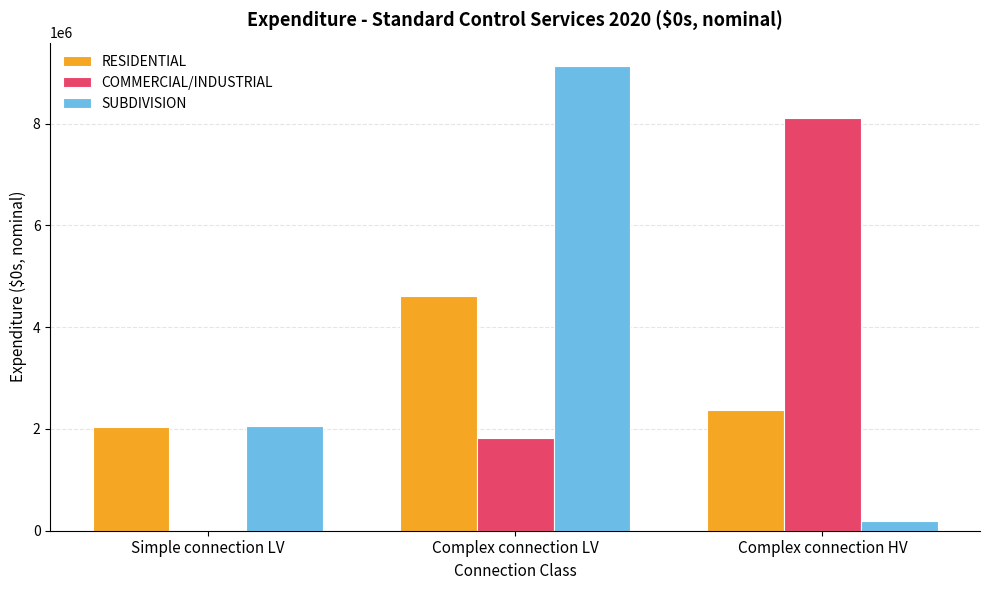

True or false: COMMERCIAL/INDUSTRIAL has a value of 1820826.5 at Complex connection LV.

True